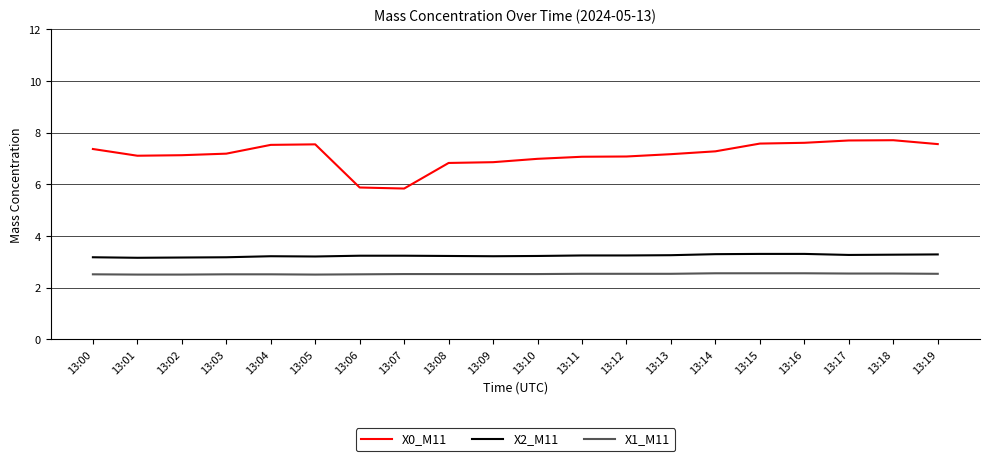

Does the chart have visible grid lines?

Yes